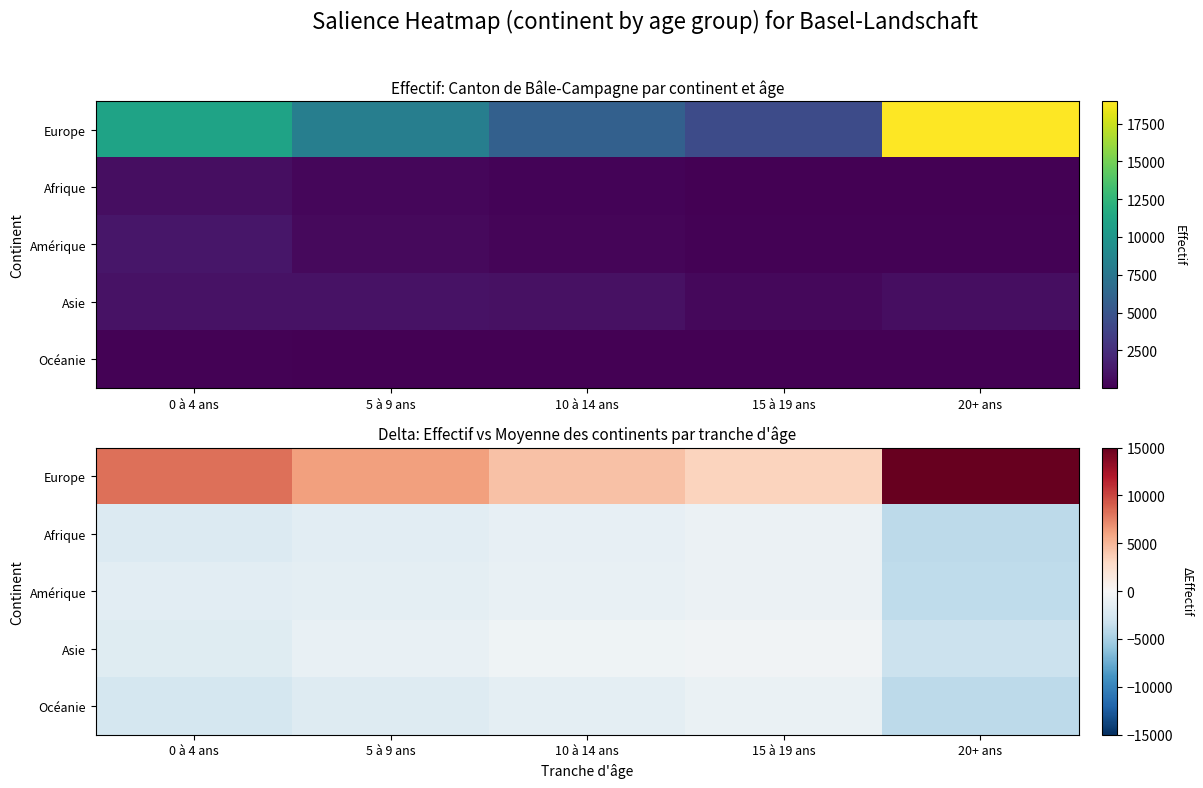

The value of Afrique at 10 à 14 ans is -333.7. True or false?

False